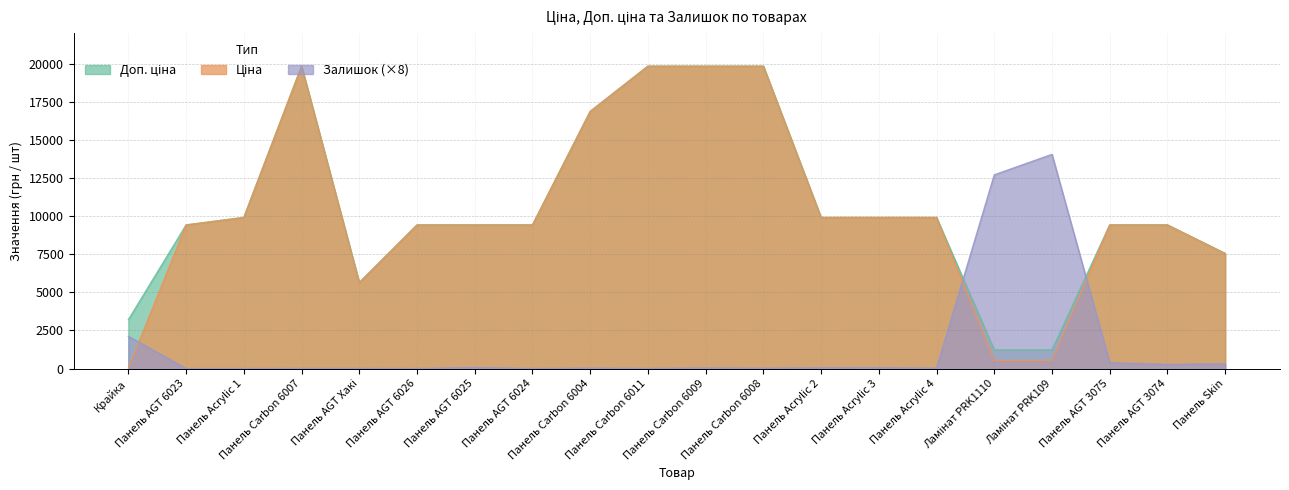

Which series changed the most between Панель Carbon 6007 and Панель Carbon 6011?

Ціна